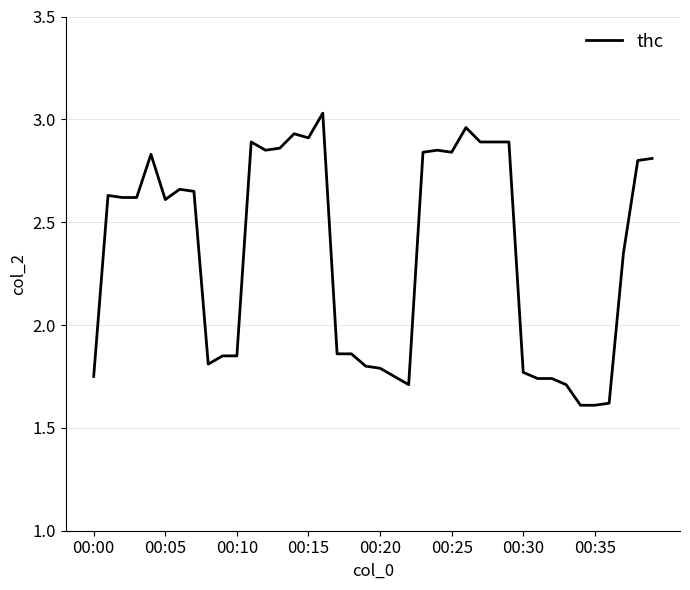

What is the greatest value displayed?

3.0